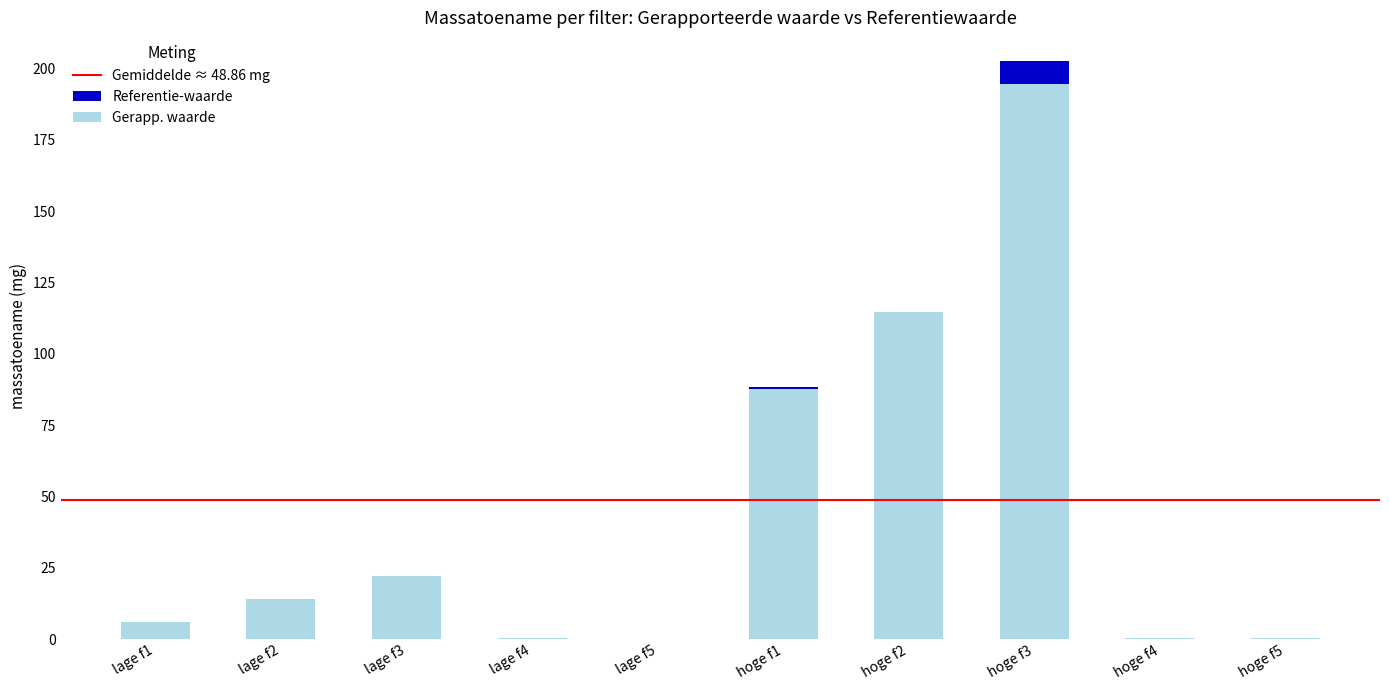

What are all the series names shown in the legend?

Gerapp. waarde, Referentie-waarde